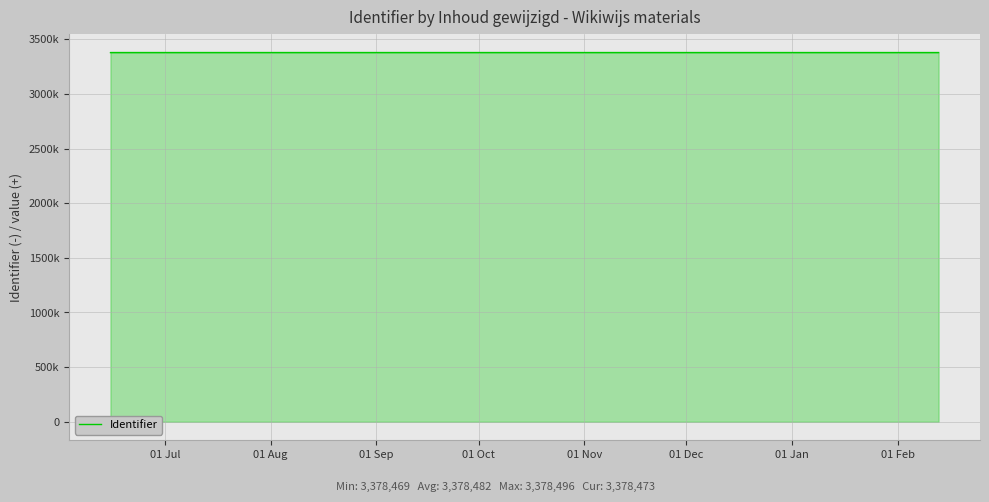

What is the label of the 2nd point from the left?

01 Aug